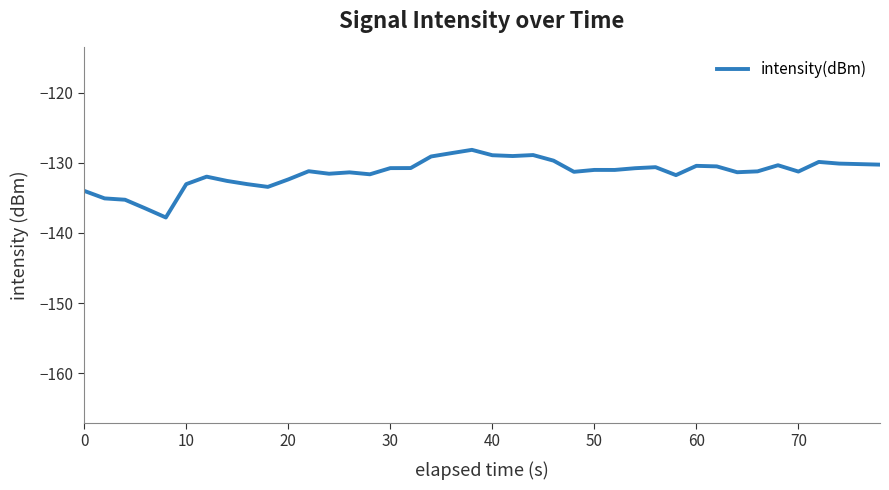

What is the difference between the maximum and minimum values?

9.6